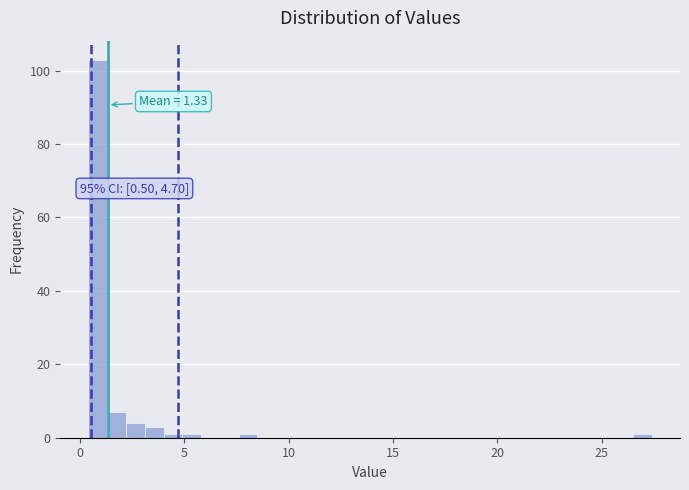

Around what value on the x-axis is the tallest bar? Give the approximate position of its centre, as read against the axis.

1.0